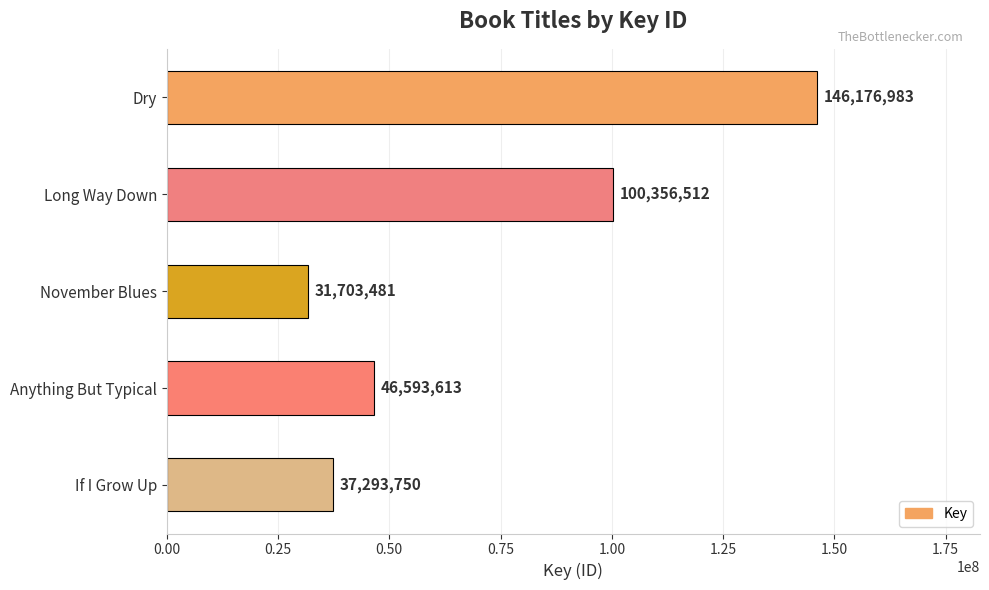

How many data points does each series have?

5